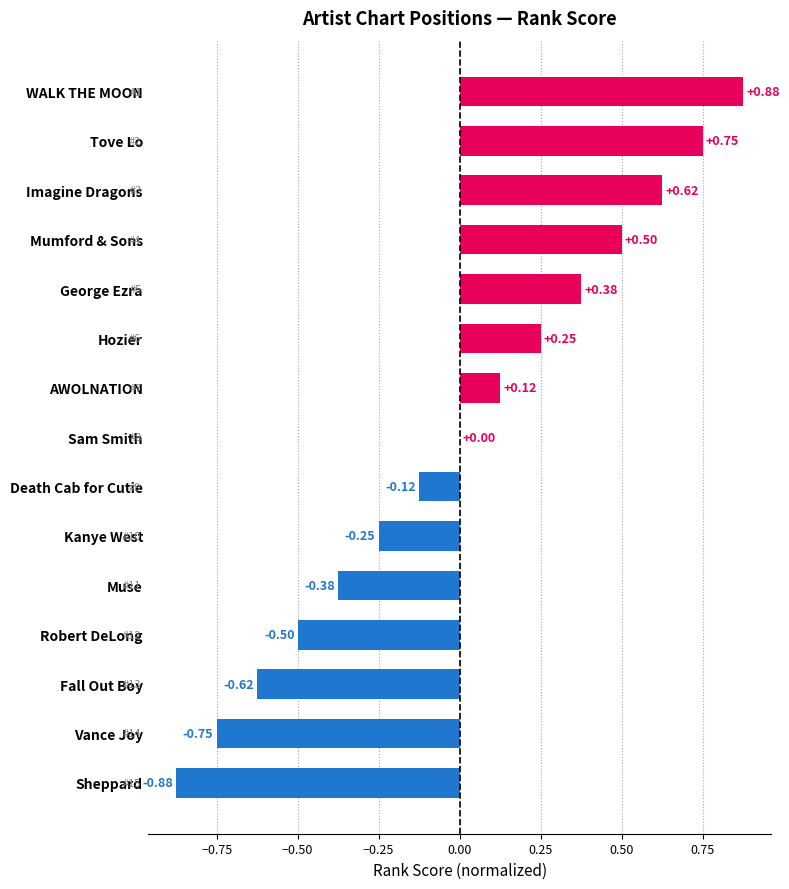

What is the change in value from Sheppard to Hozier?

+1.1